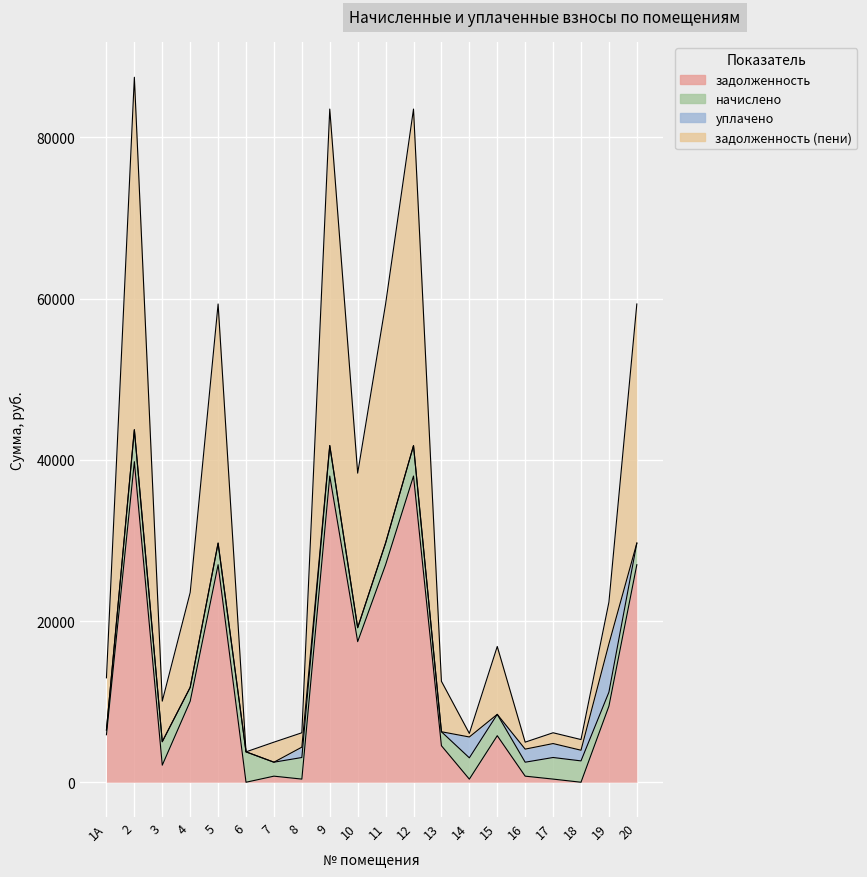

Is it true that задолженность equals 38348.9 at 11?

False